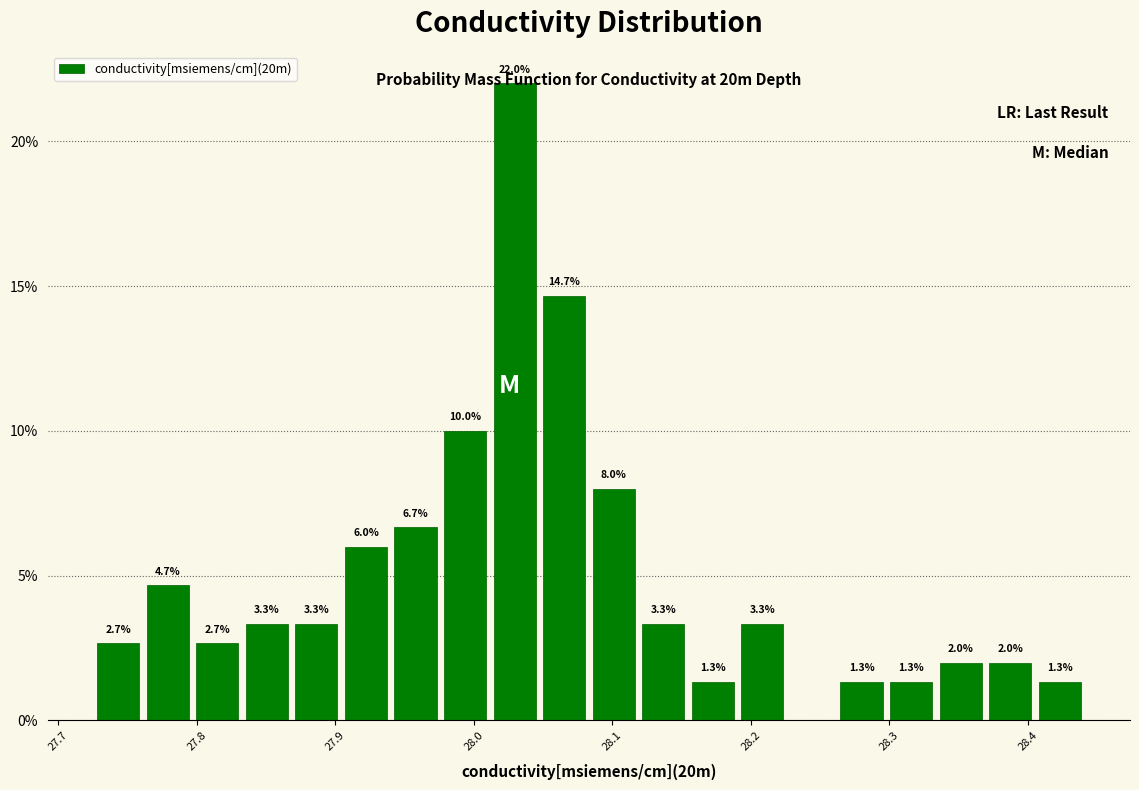

Around what value on the x-axis is the tallest bar? Give the approximate position of its centre, as read against the axis.

28.03